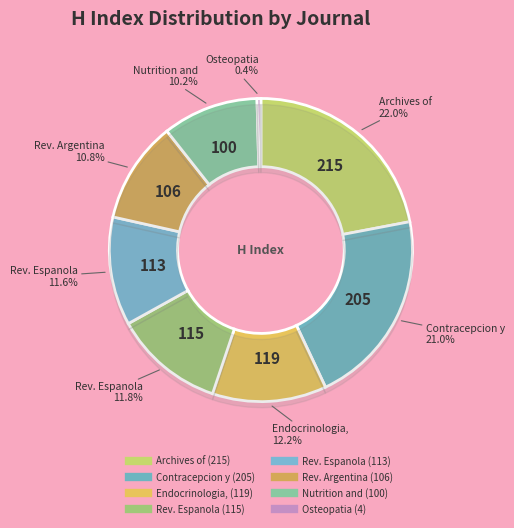

Is there any slice that represents more than half of the pie?

No